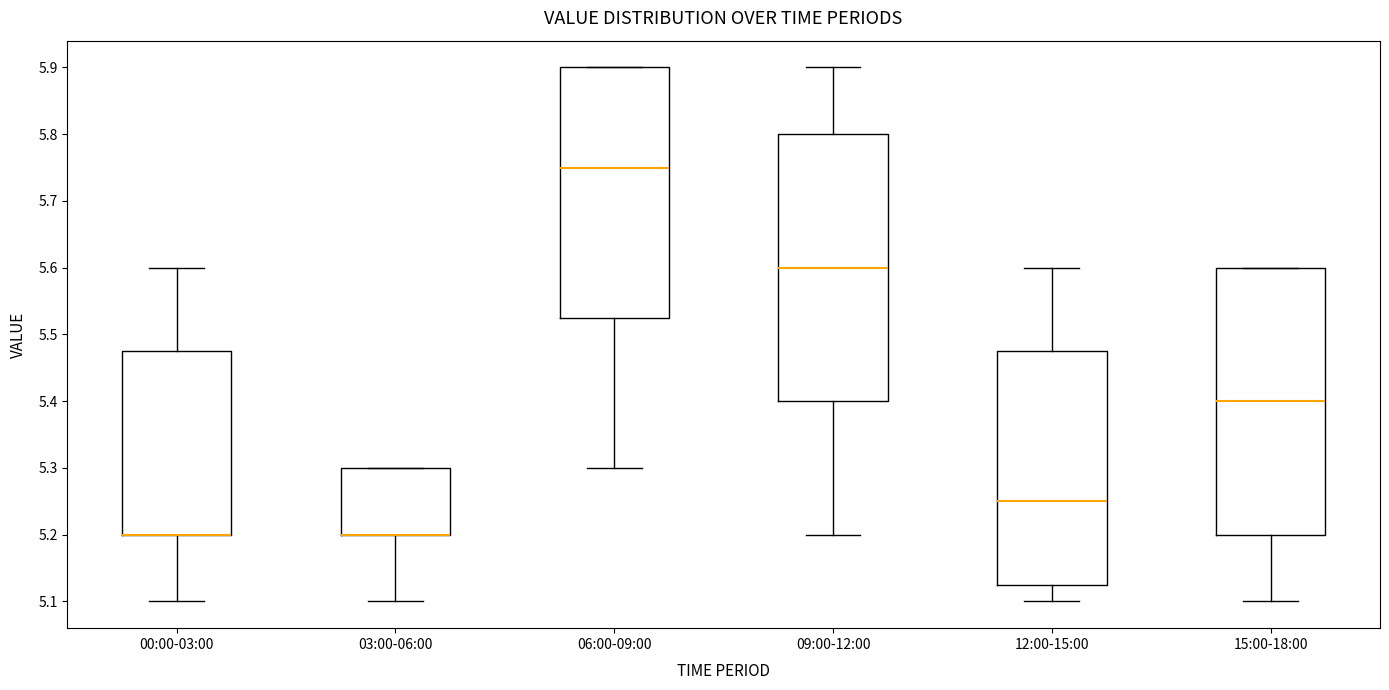

Reading left to right, read every box against the y-axis: the position of its median line, the range the box covers, and the ends of its whiskers. The values are not printed on the chart, so give them approximately, as read against the axis.

00:00-03:00: median 5.20 (drawn on the box's lower edge), box 5.20 to 5.48, whiskers 5.10 to 5.60
03:00-06:00: median 5.20 (drawn on the box's lower edge), box 5.20 to 5.30, whiskers 5.10 to 5.30
06:00-09:00: median 5.75, box 5.53 to 5.90, whiskers 5.30 to 5.90
09:00-12:00: median 5.60, box 5.40 to 5.80, whiskers 5.20 to 5.90
12:00-15:00: median 5.25, box 5.13 to 5.48, whiskers 5.10 to 5.60
15:00-18:00: median 5.40, box 5.20 to 5.60, whiskers 5.10 to 5.60